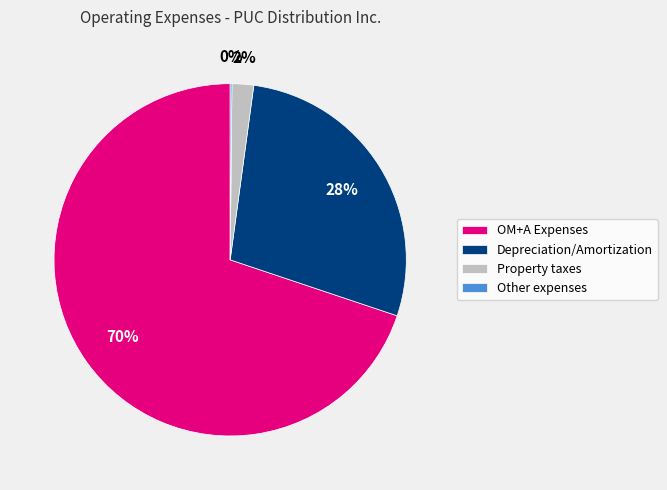

To the nearest percent, what is the combined percentage of Property taxes and Depreciation/Amortization?

30%